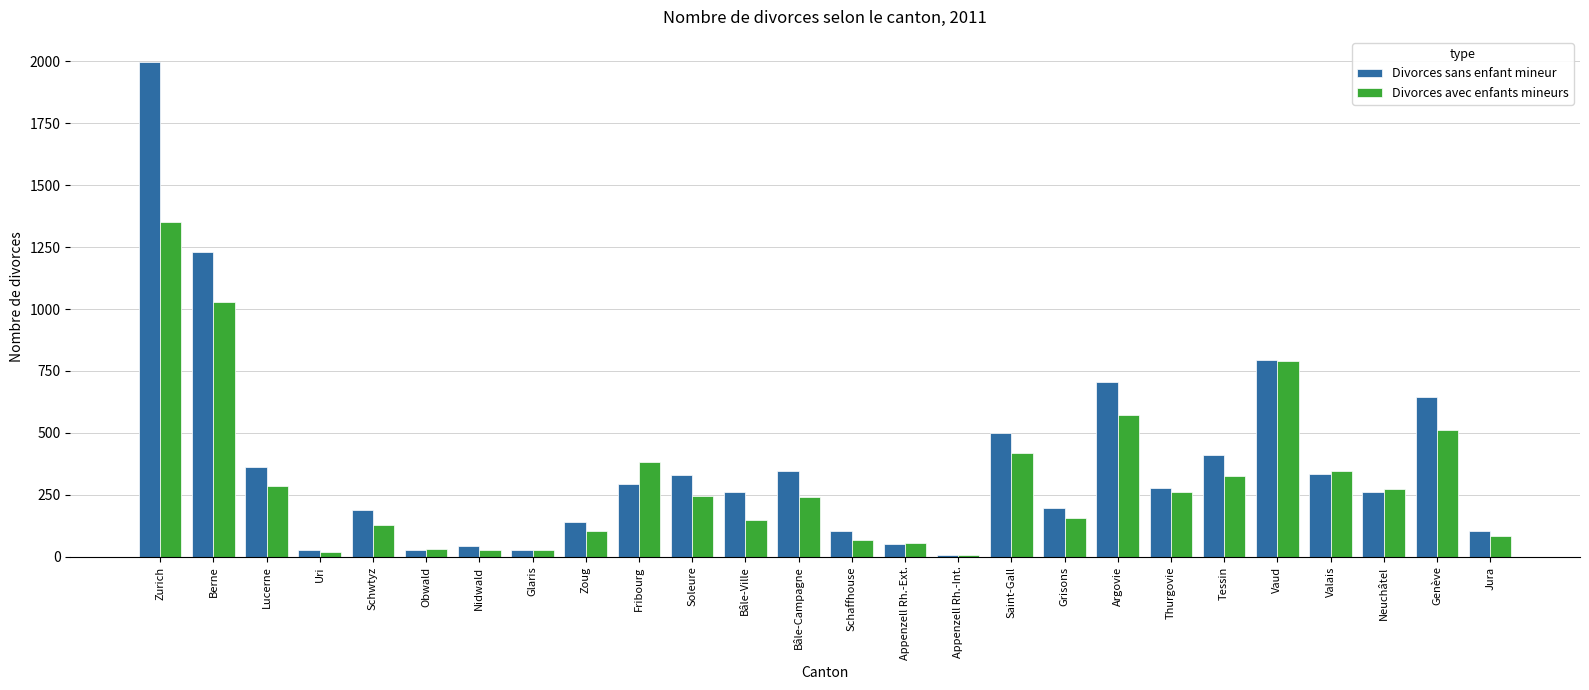

Which category has the highest value across all series?

Zurich